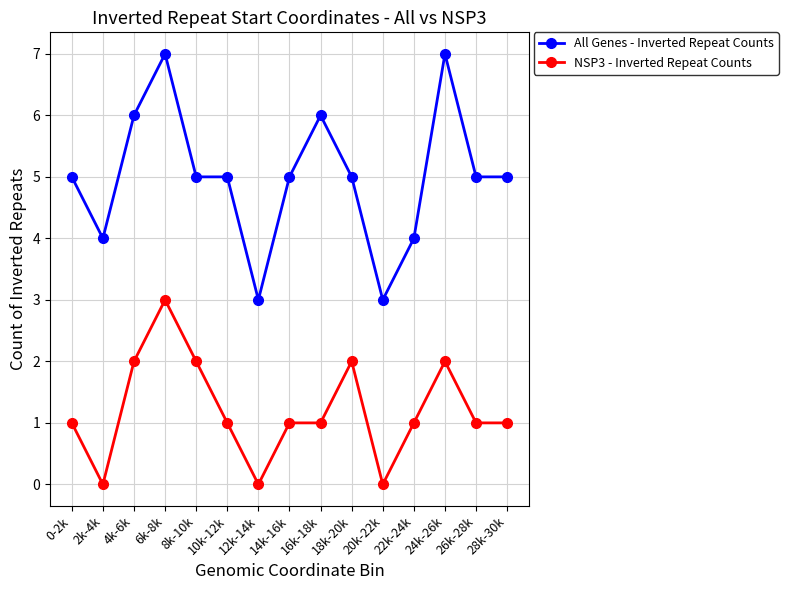

What is the total value across all series at 24k-26k?

9